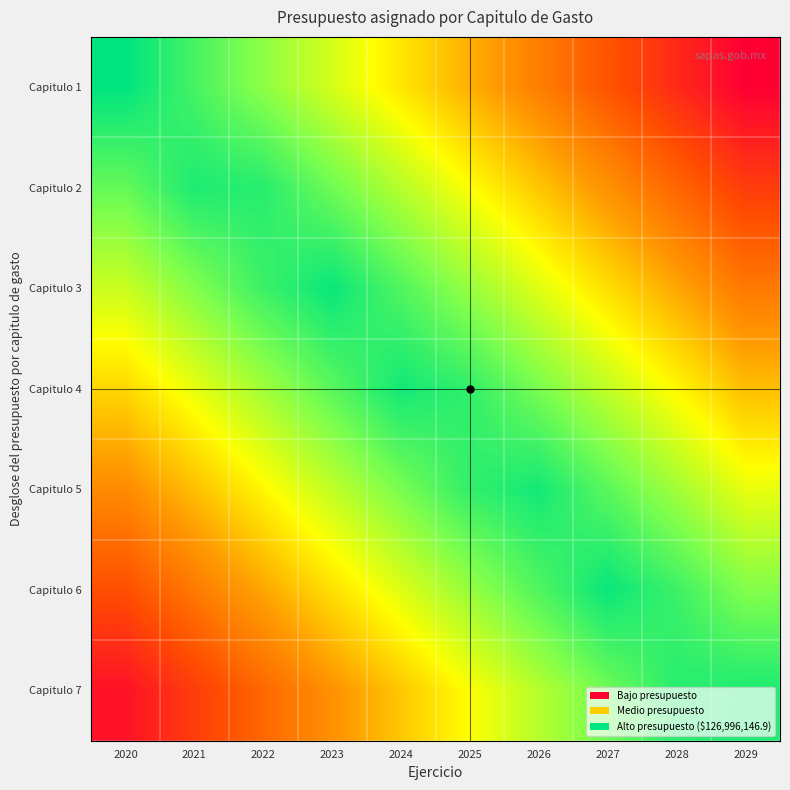

What is the difference between the highest and lowest values at 2026?

50798458.8